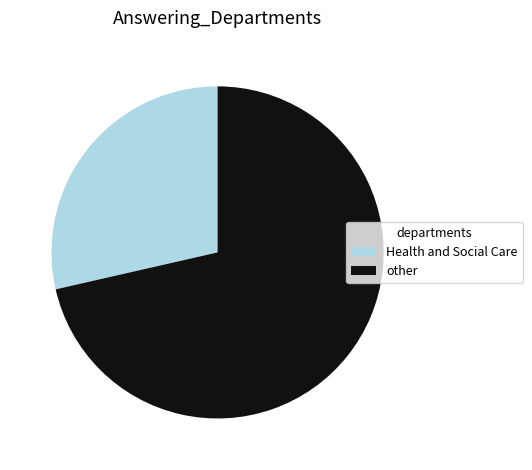

Which slice represents more than half of the pie?

other